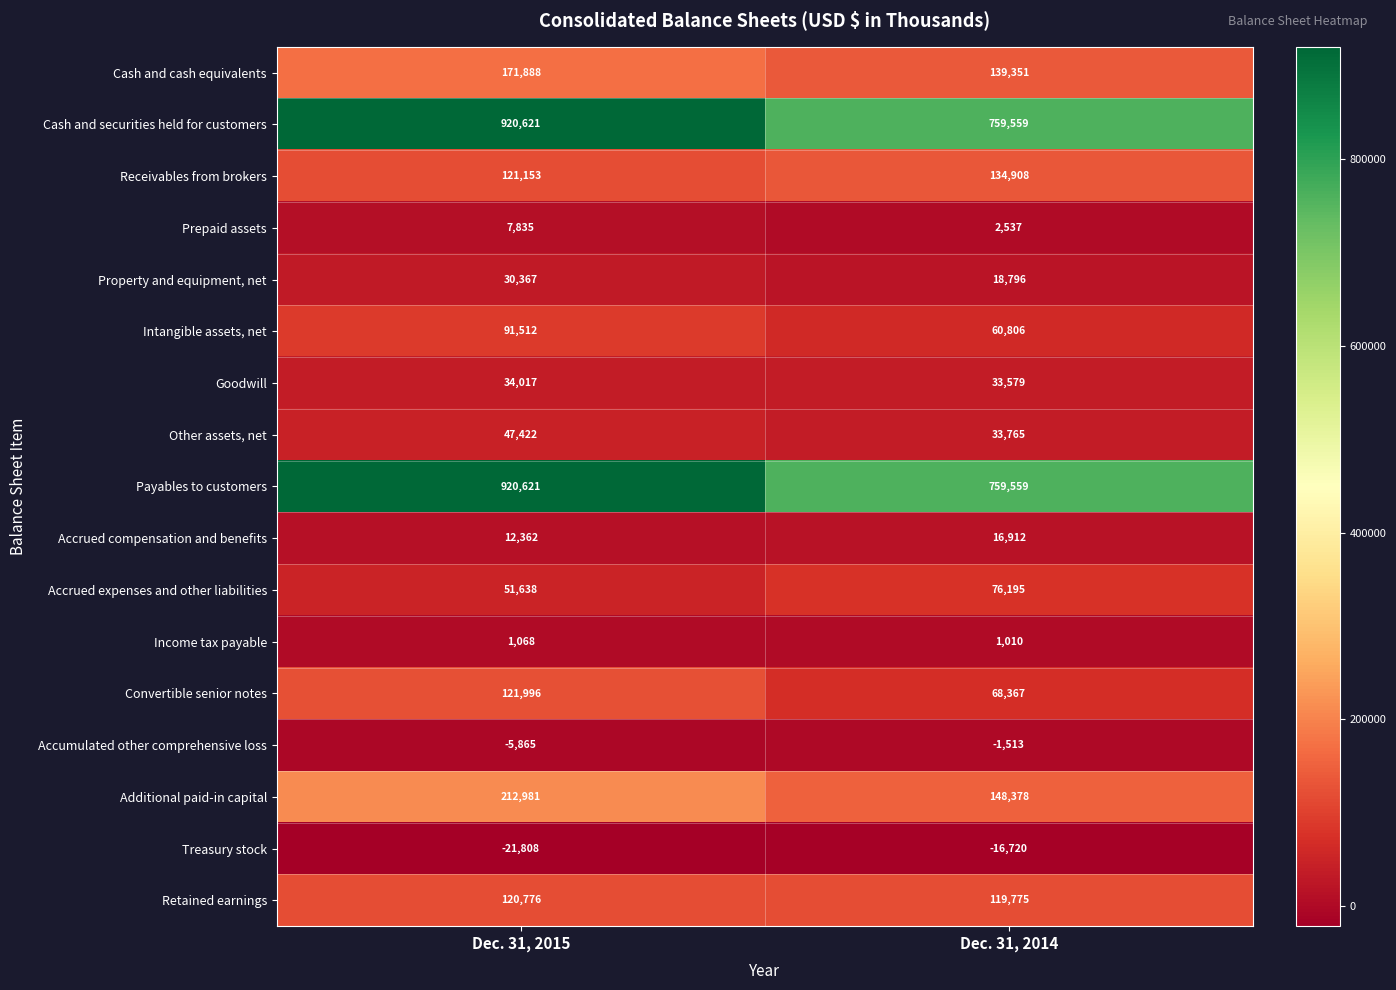

What is the difference between the highest and lowest values at Dec. 31, 2014?

776279